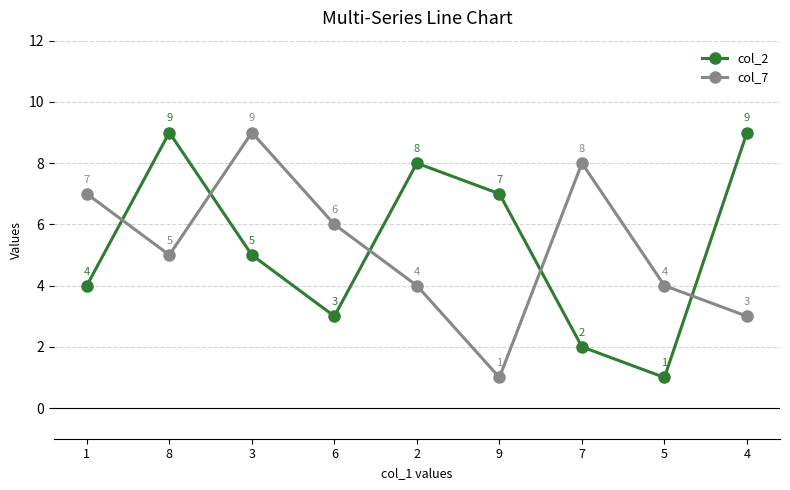

True or false: col_7 has more than 0 interior local peaks.

True